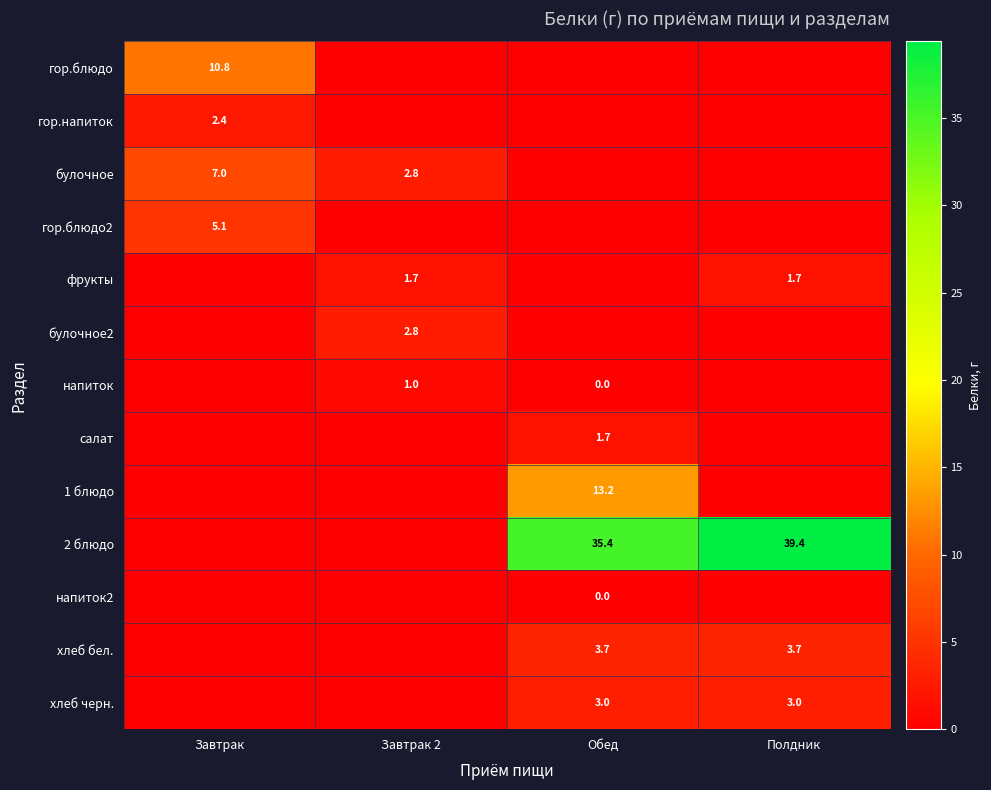

True or false: гор.блюдо2 has a value of 7.6 at Завтрак.

False